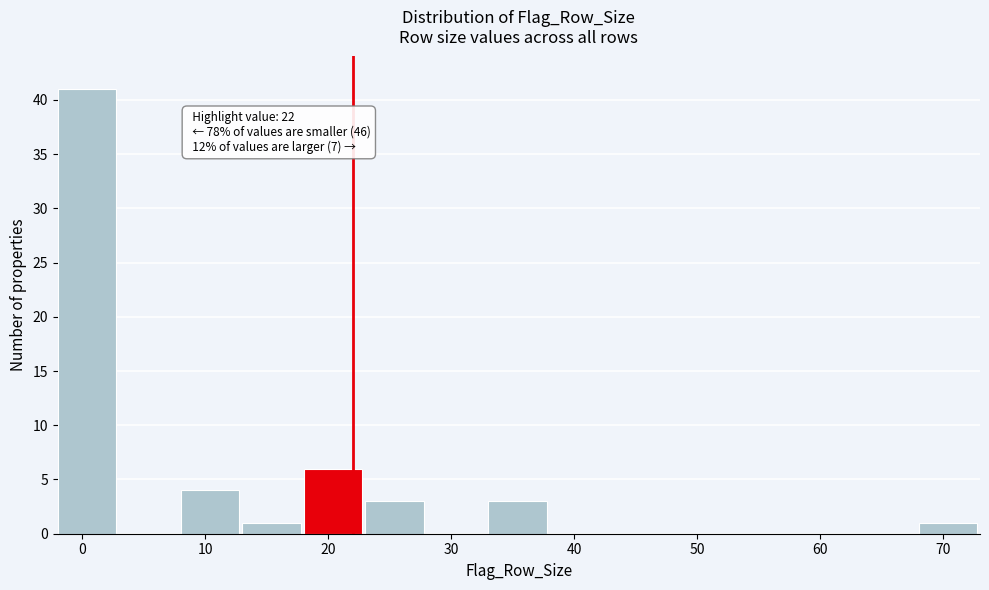

Over which range of the x-axis is the bar tallest?

-2 to 3